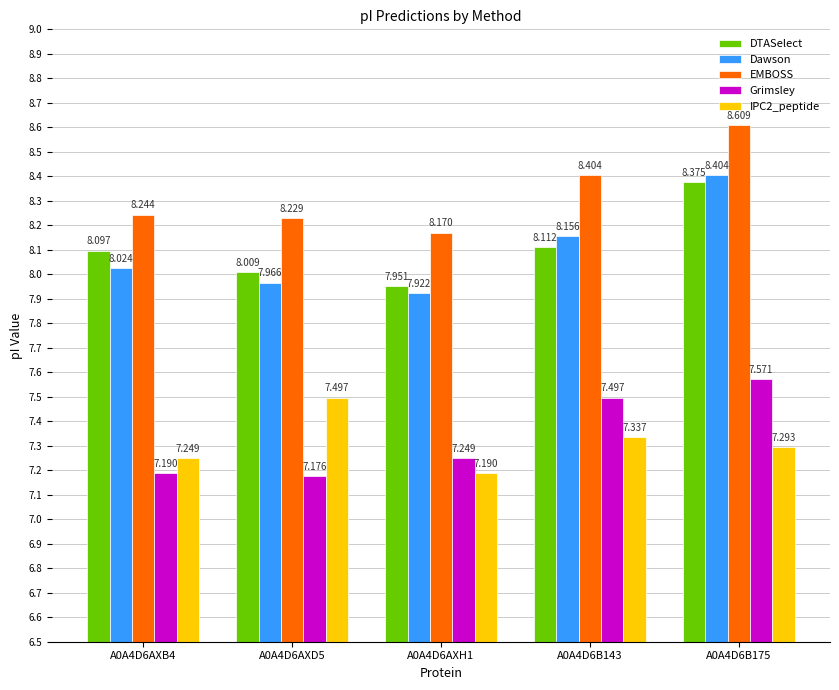

Which series has the largest total across all categories?

EMBOSS